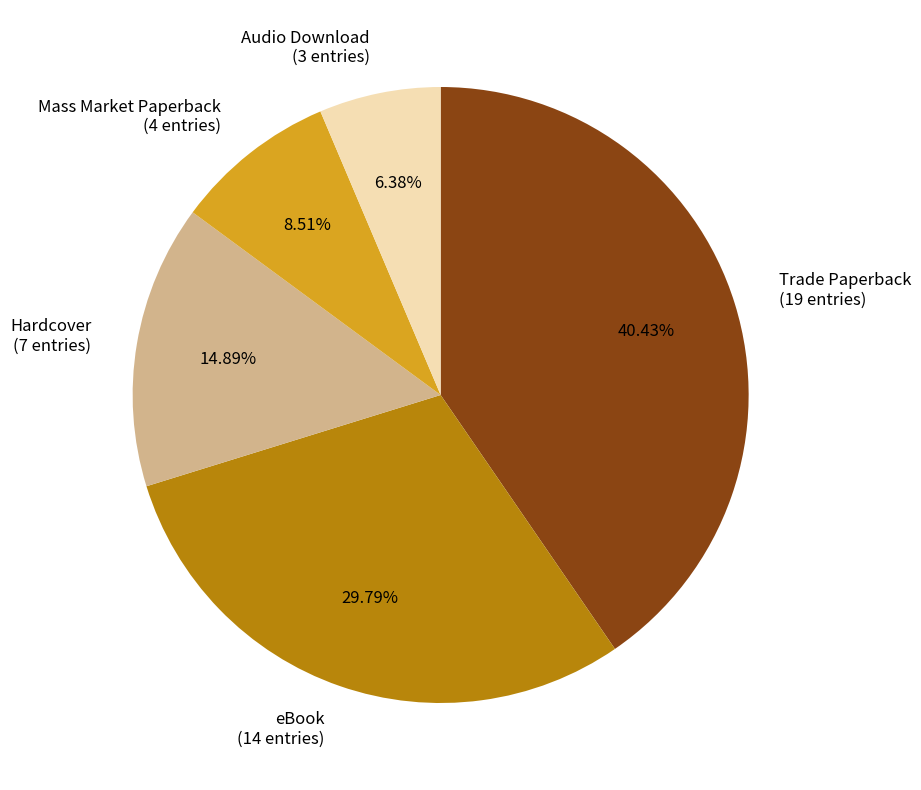

To the nearest percent, what is the combined percentage of Audio Download and Trade Paperback?

47%